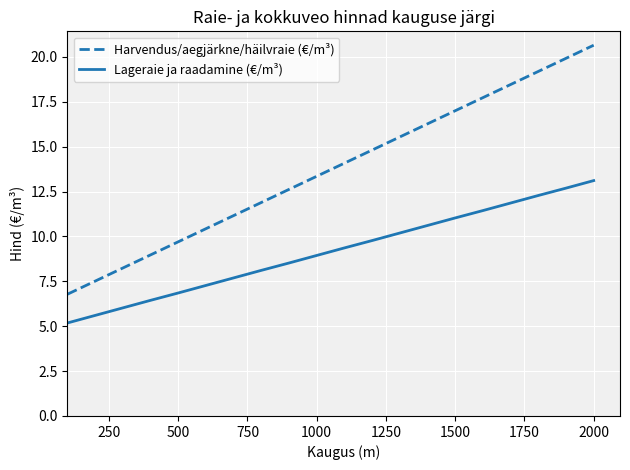

Rank the series by their maximum value, from lowest to highest.

Lageraie ja raadamine (€/m³), Harvendus/aegjärkne/häilvraie (€/m³)